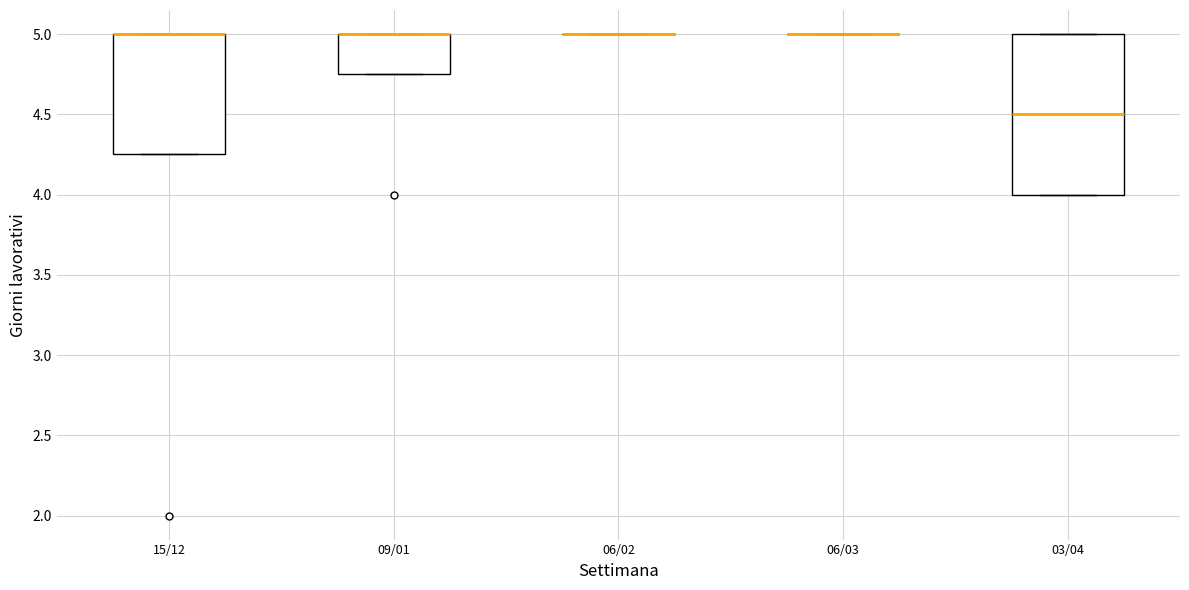

Comparing the boxes themselves (not the whiskers), which one is the tallest?

03/04